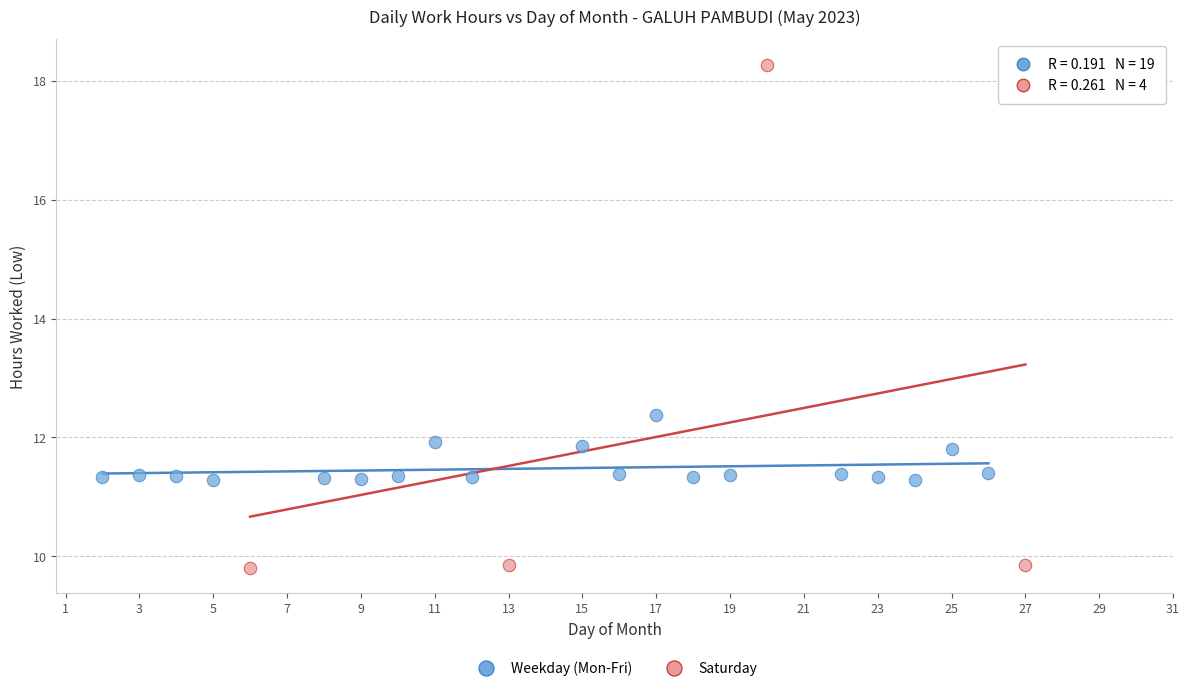

Which series contains the highest Y value?

Saturday